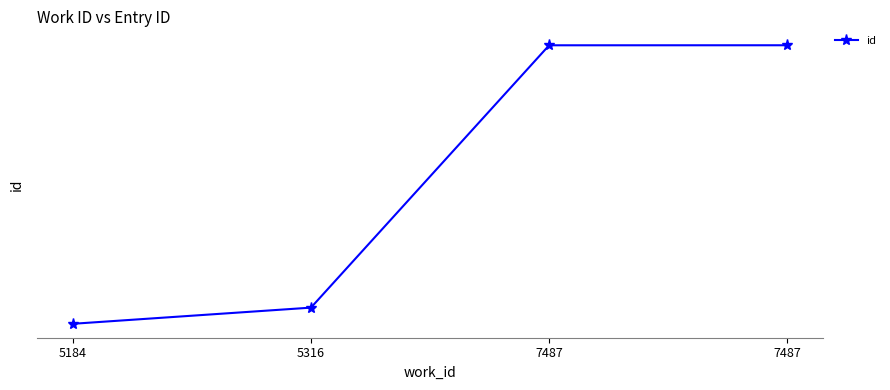

What is the difference between the maximum and minimum values?

7275